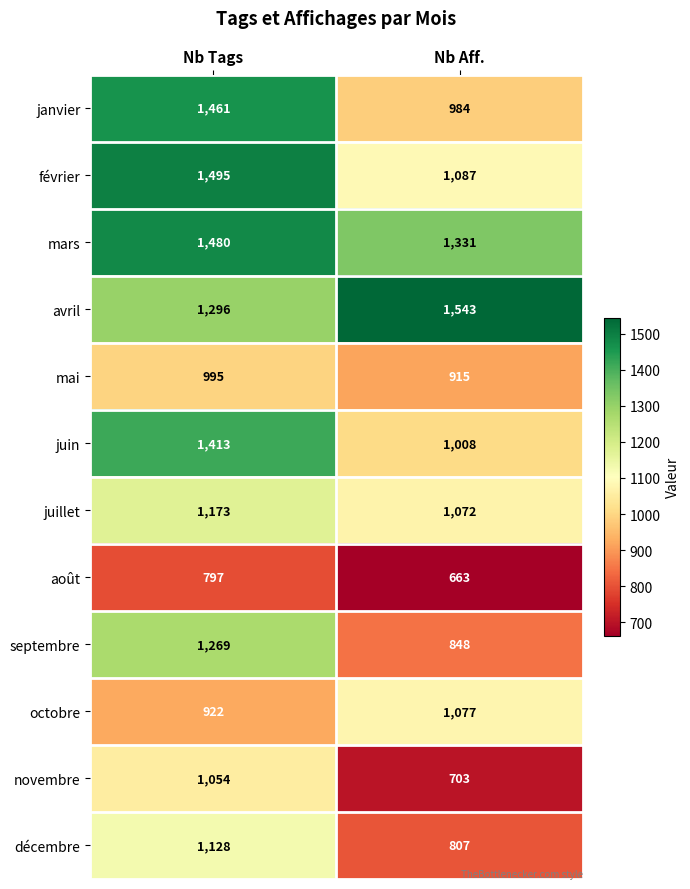

What is the maximum value for juin?

1413